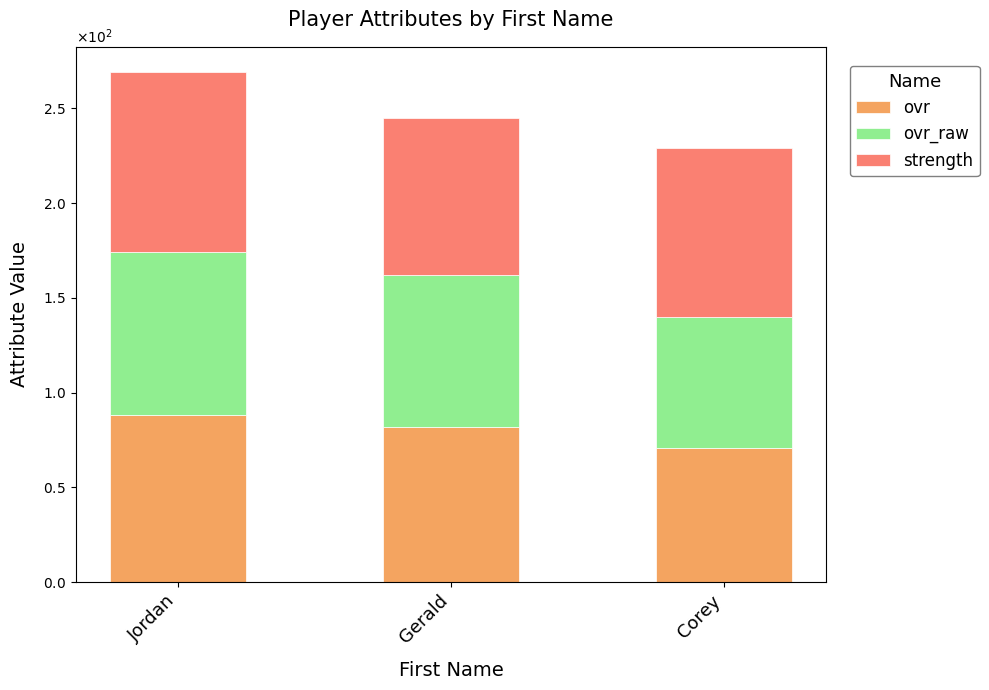

Are the bars horizontal?

No